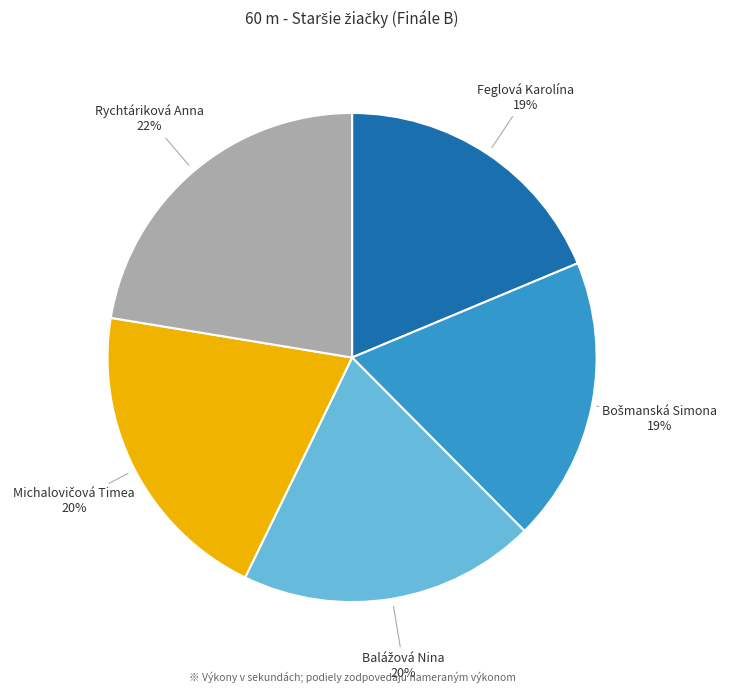

Which category has the biggest portion of the pie?

Rychtáriková Anna